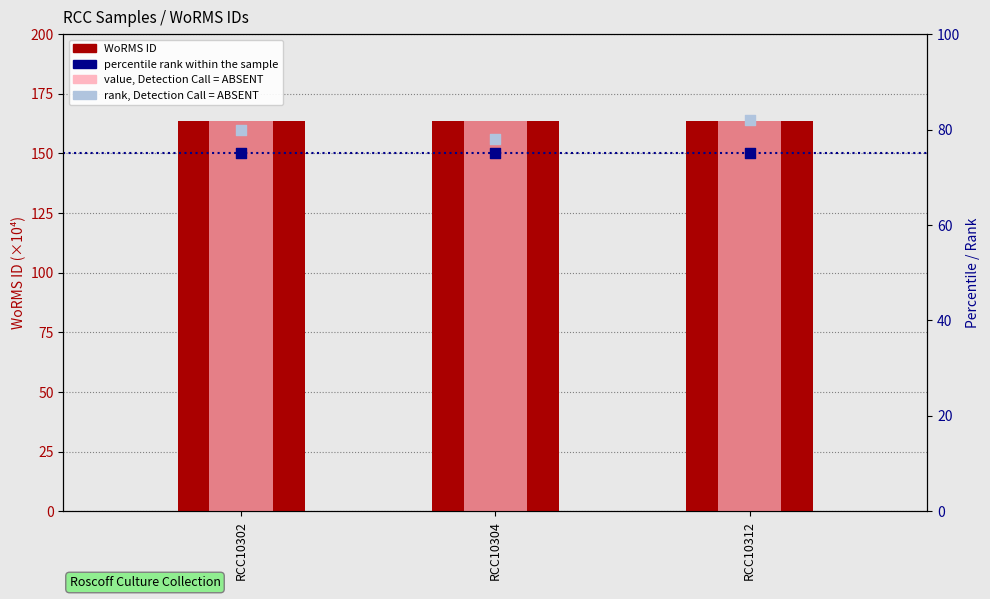

What is the total value across all series at RCC10312?

484.1